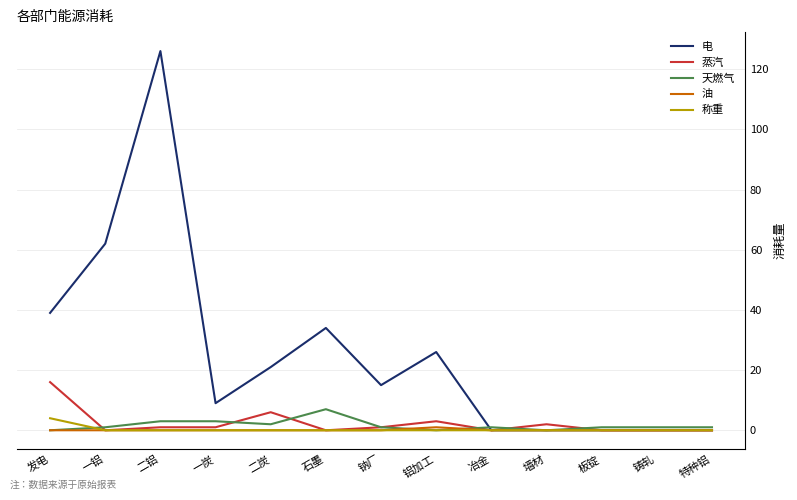

Which series has the largest range (max minus min)?

电